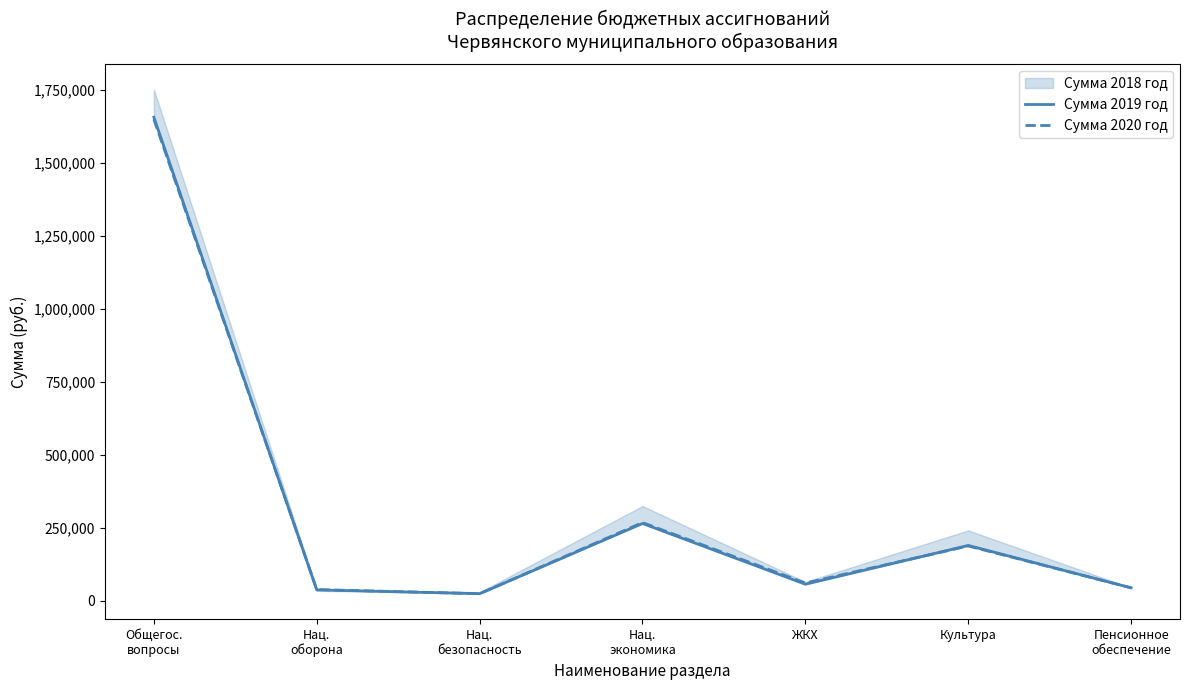

What is the label of the 5th point from the right?

Нац.
безопасность